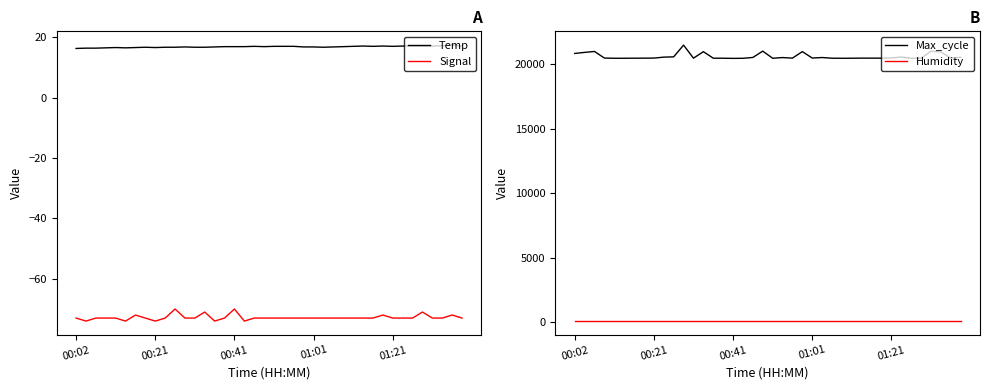

What are all the series names shown in the legend?

Temp, Signal, Max_cycle, Humidity